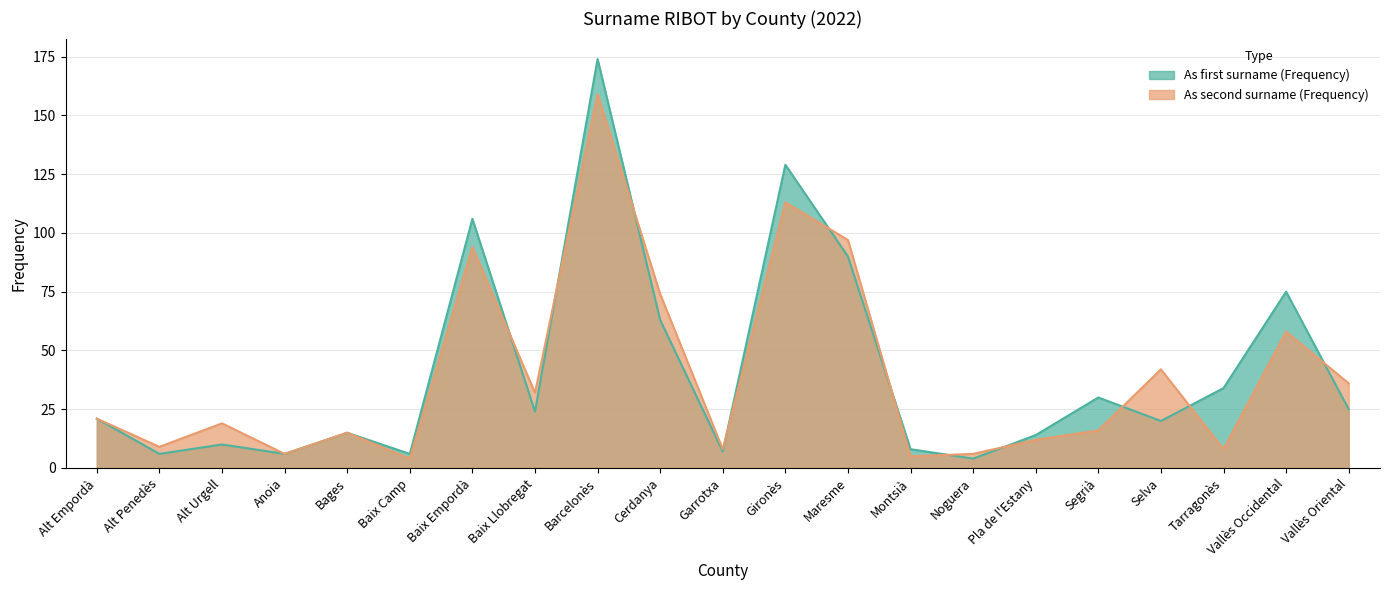

At how many categories does at least one series exceed 157?

1